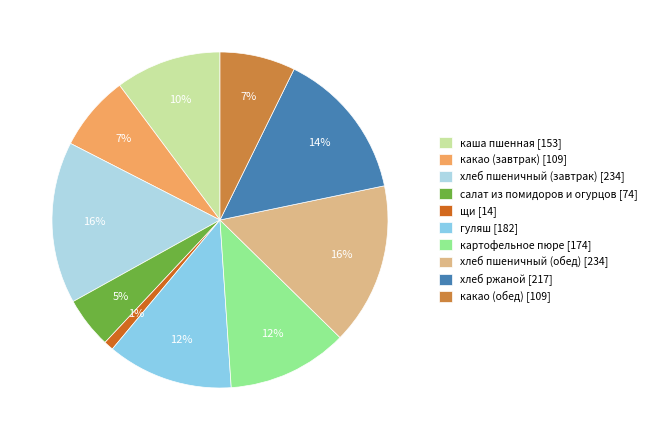

What percentage is the гуляш slice, to the nearest percent?

12%